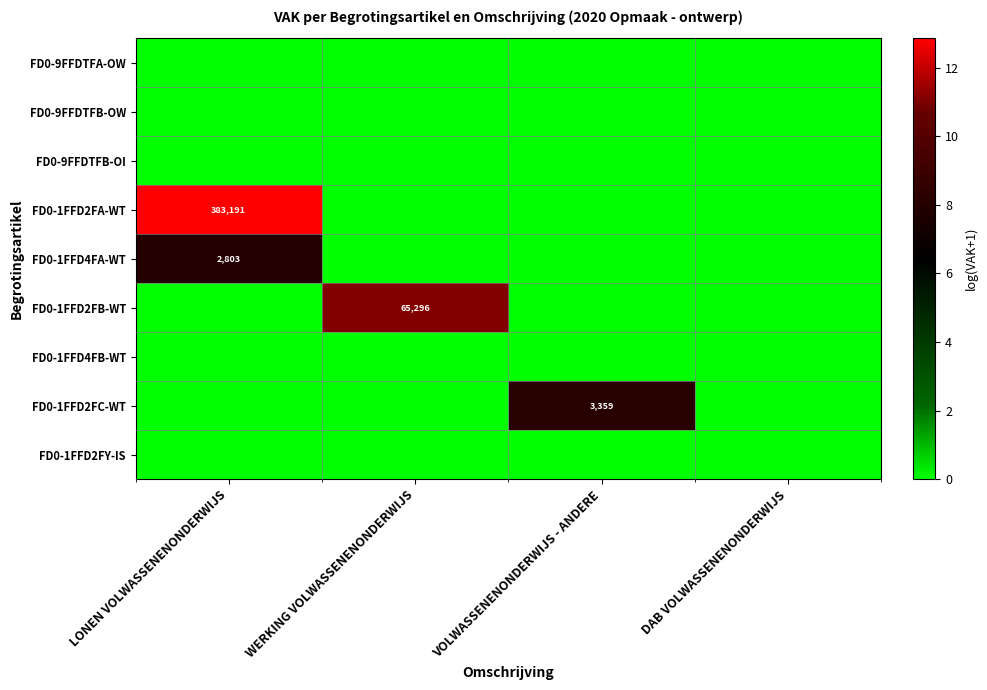

True or false: FD0-1FFD2FB-WT has a value of 25705 at WERKING VOLWASSENENONDERWIJS.

False